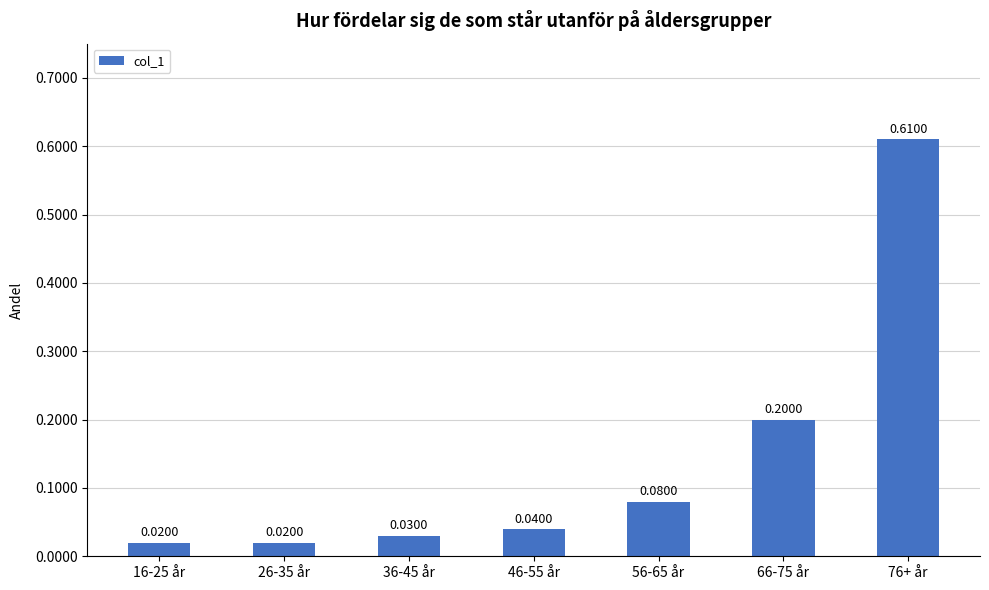

What is the sum of all values?

1.0